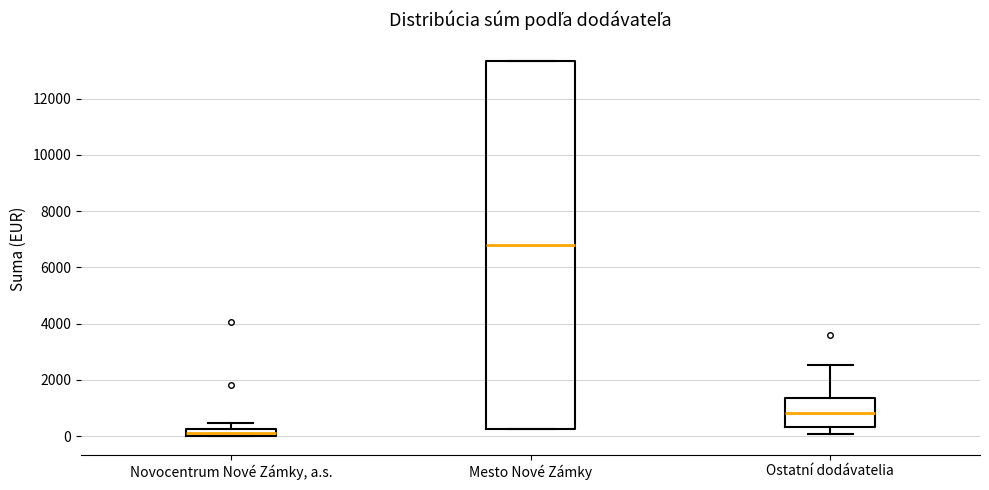

Which box is the tallest, from its lower edge to its upper edge?

Mesto Nové Zámky